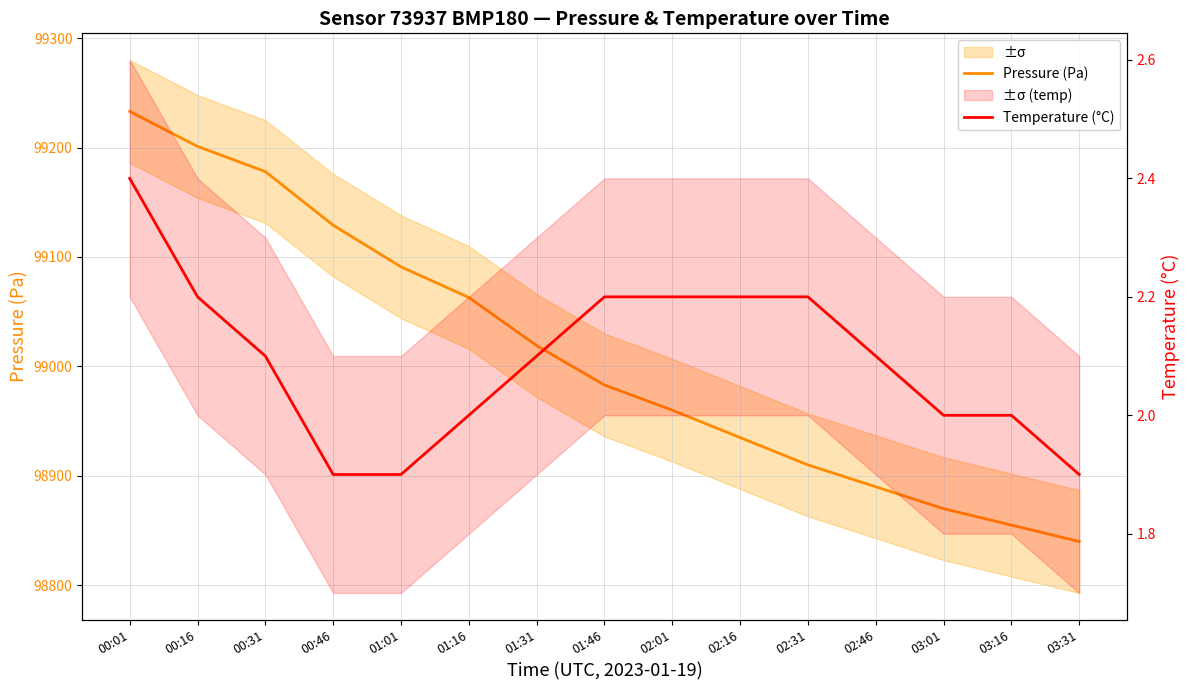

At 01:01, list the series in order from largest to smallest.

Pressure (Pa), Temperature (°C)